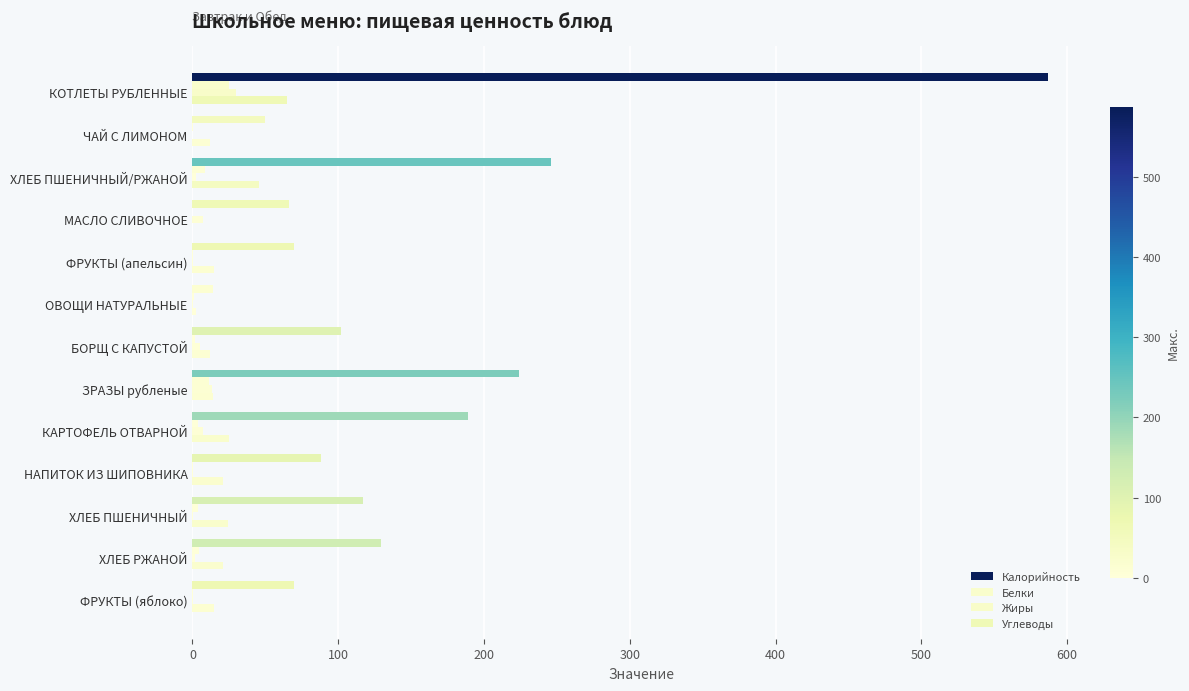

How many distinct data groups are displayed?

4